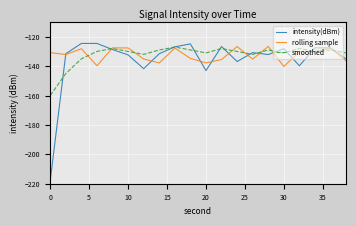

How many times do intensity(dBm) and smoothed cross each other?

12